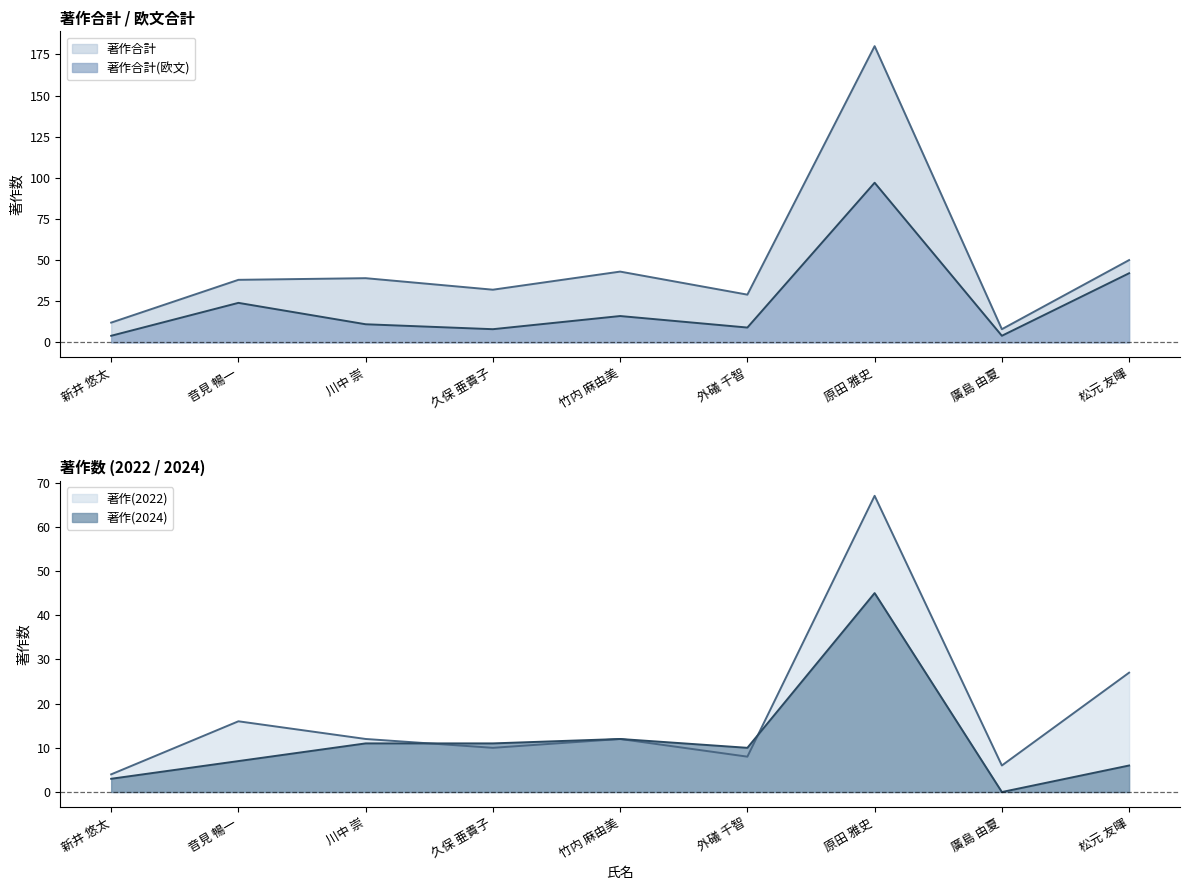

True or false: 著作(2022) has a value of 6 at 松元 友暉.

False